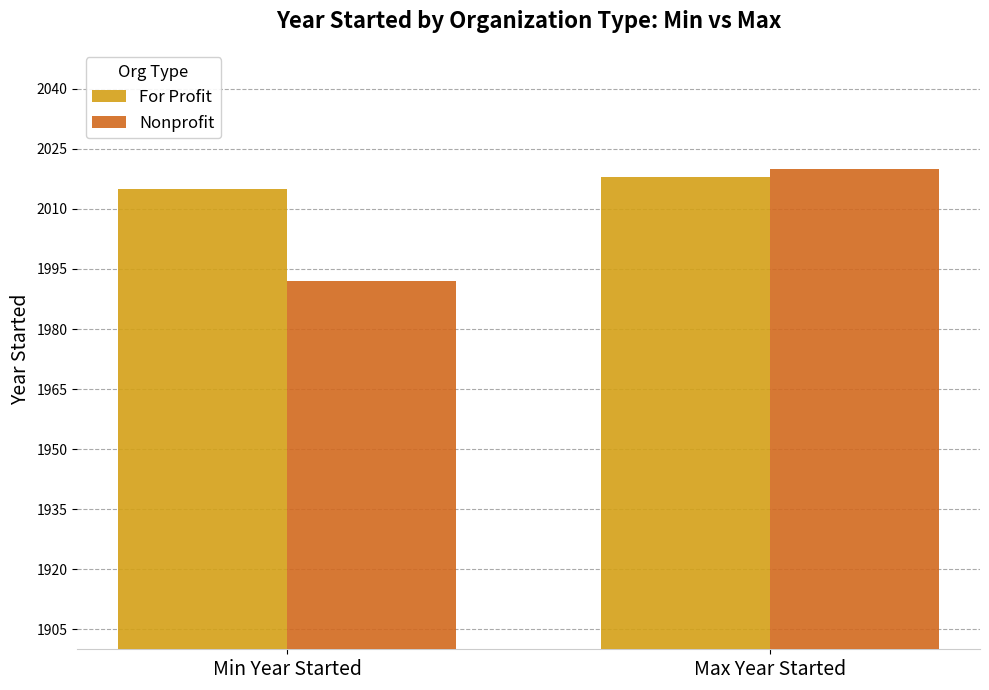

What is the maximum value for For Profit?

2018